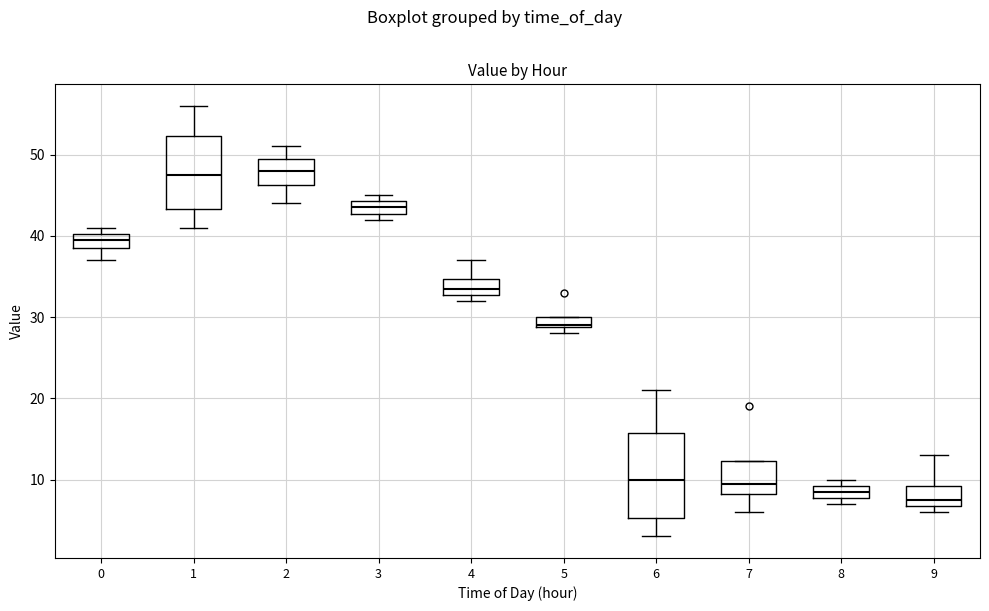

Where does the lower whisker of the box at x = 2 end on the y-axis? The values are not printed on the chart, so give them approximately, as read against the axis.

44